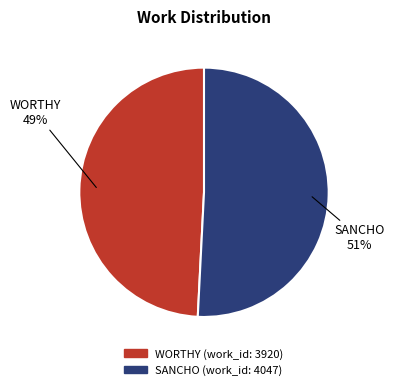

To the nearest percent, what is the difference between the largest and smallest slice percentages?

2%